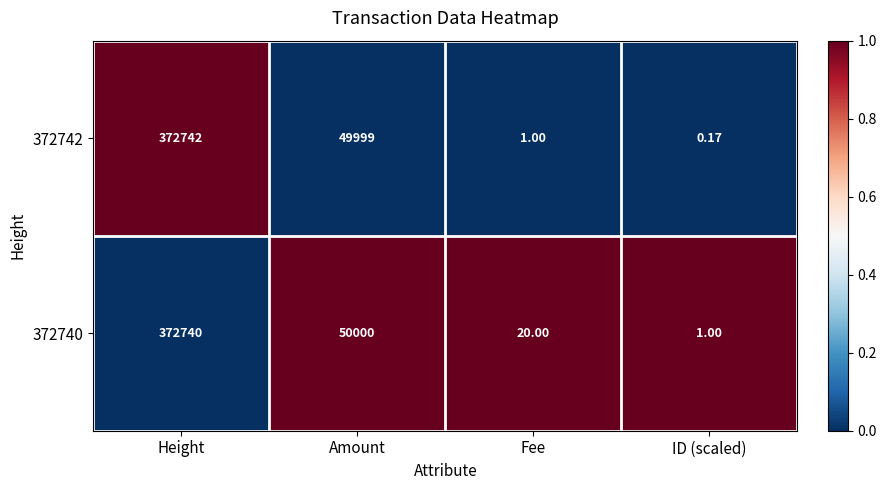

Which label corresponds to the largest value in the chart?

Height